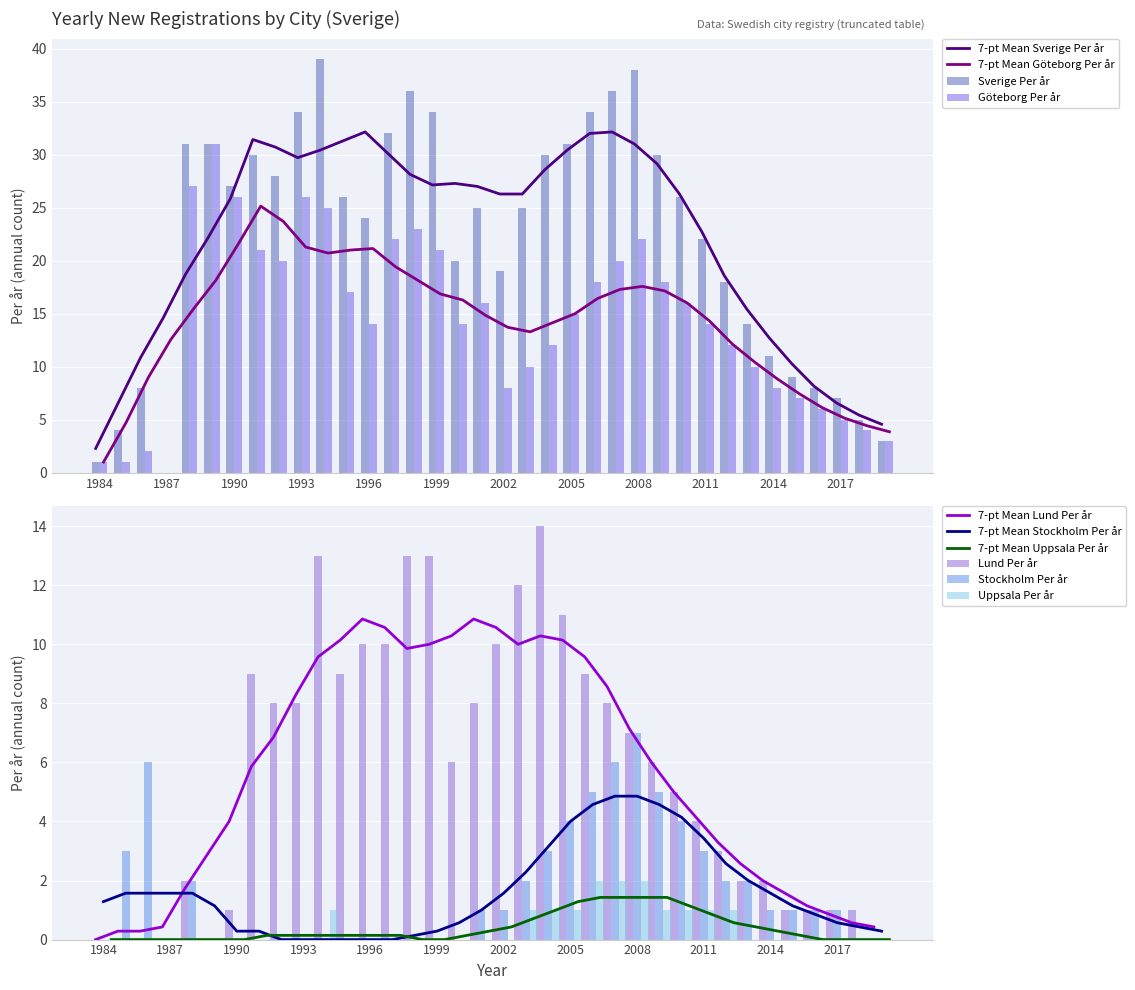

How many values in the Stockholm Per år series exceed 1?

14